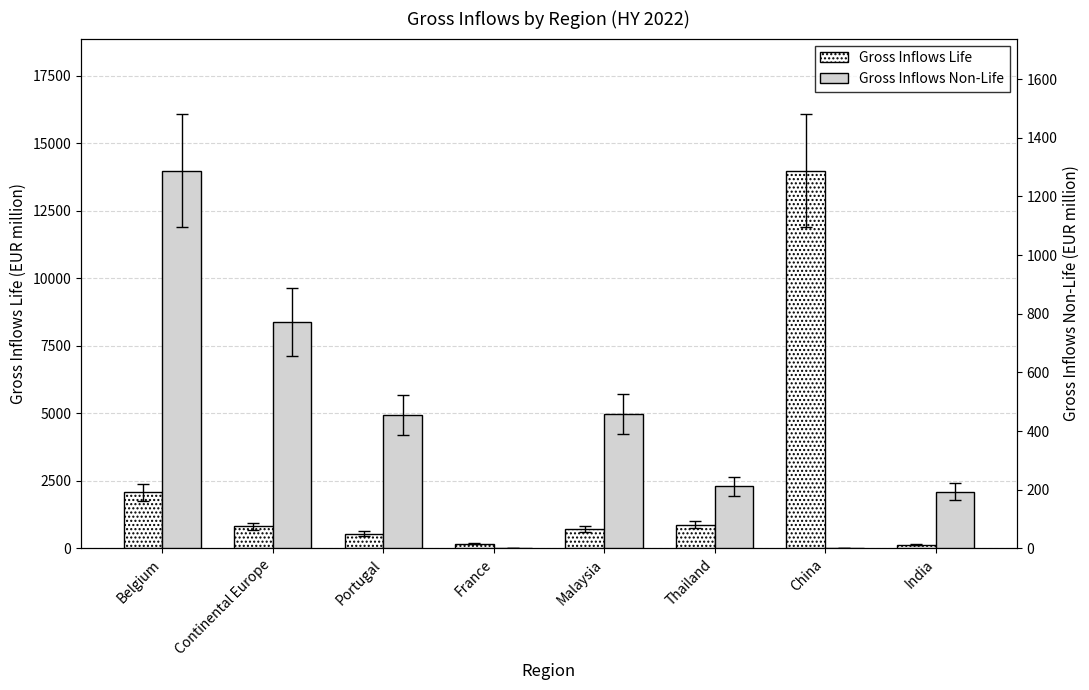

The Gross Inflows Life series shows 376.3 at Portugal. True or false?

False